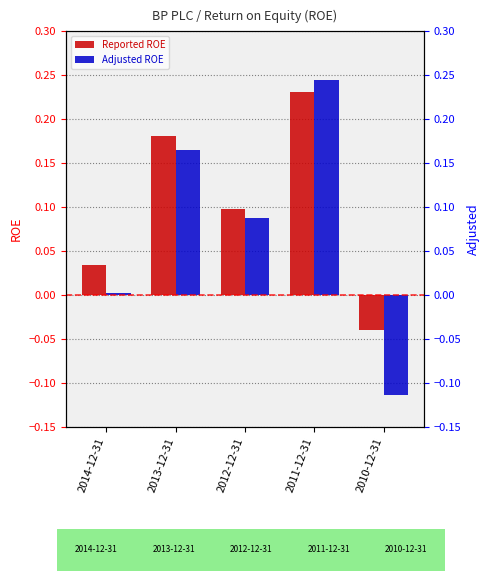

What are all the series names shown in the legend?

Reported ROE, Adjusted ROE